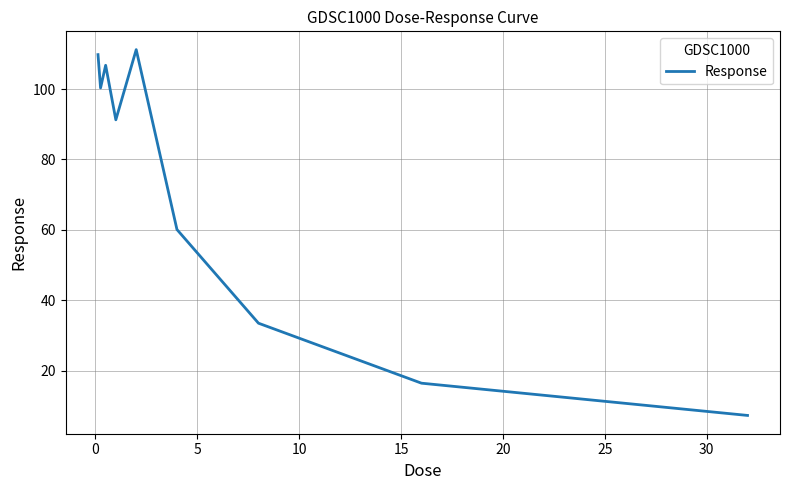

What is the greatest value displayed?

111.2